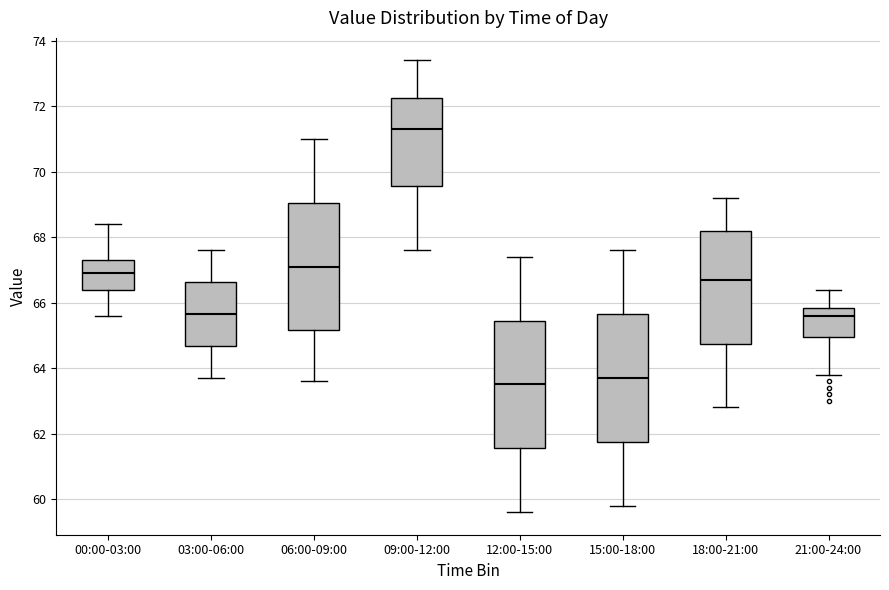

Where does the median line of the box for 15:00-18:00 sit on the y-axis? The values are not printed on the chart, so give them approximately, as read against the axis.

63.8